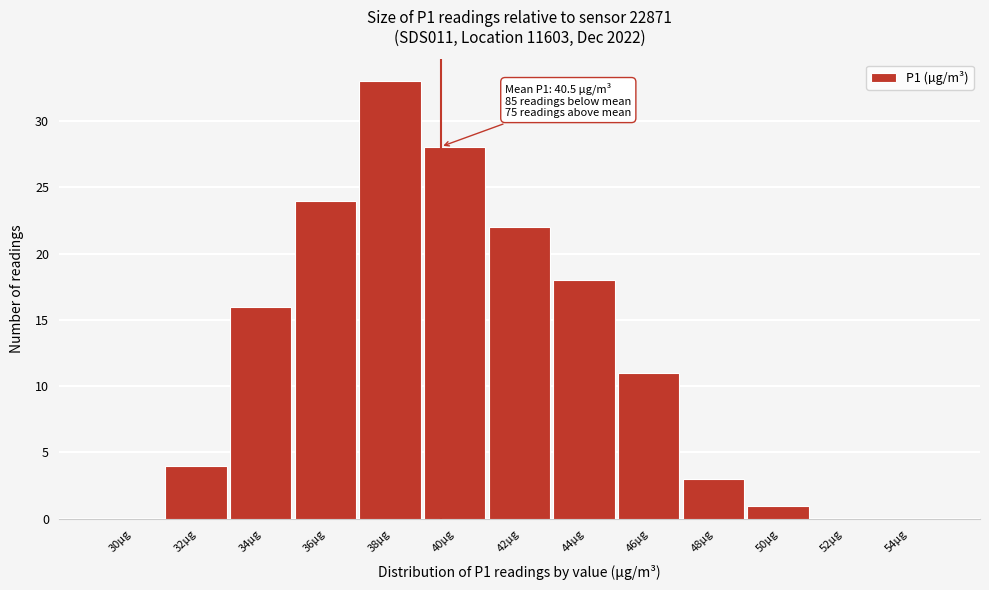

Reading left to right, list all the values displayed in this chart.

30µg=0	32µg=4	34µg=16	36µg=24	38µg=33	40µg=28	42µg=22	44µg=18	46µg=11	48µg=3	50µg=1	52µg=0	54µg=0